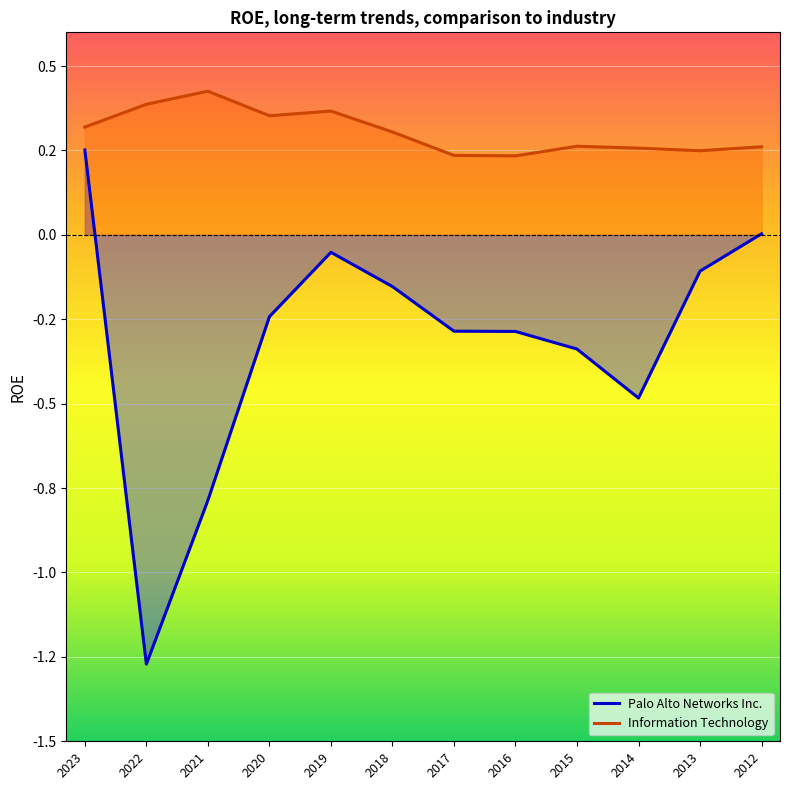

Does the chart display data point markers on the line(s)?

No